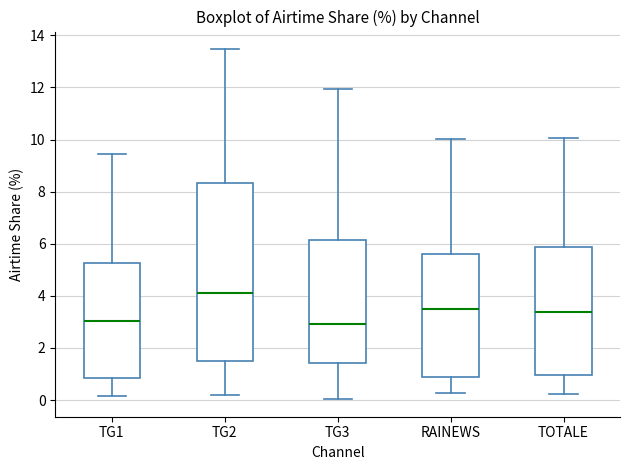

Reading left to right, transcribe this box plot: for each box, give where its median line is, the range the box spans, and where its two whiskers end, as read against the y-axis. The values are not printed on the chart, so give them approximately, as read against the axis.

TG1: median 3.0, box 0.8 to 5.2, whiskers 0.2 to 9.4
TG2: median 4.2, box 1.6 to 8.4, whiskers 0.2 to 13.4
TG3: median 3.0, box 1.4 to 6.2, whiskers 0.0 to 12.0
RAINEWS: median 3.6, box 0.8 to 5.6, whiskers 0.2 to 10.0
TOTALE: median 3.4, box 1.0 to 5.8, whiskers 0.2 to 10.0